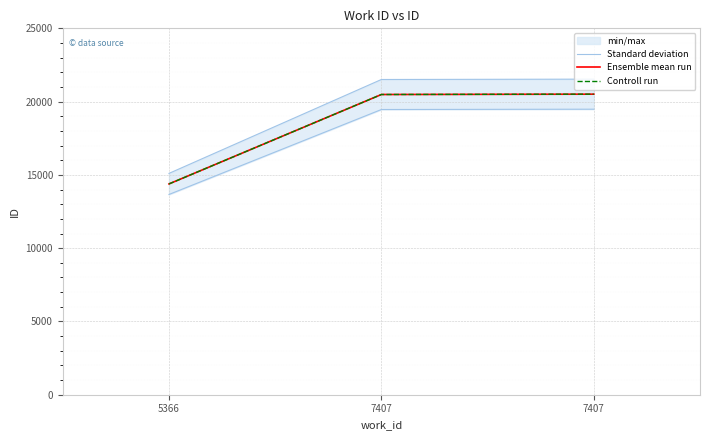

At which category does the chart reach its minimum across all series?

5366